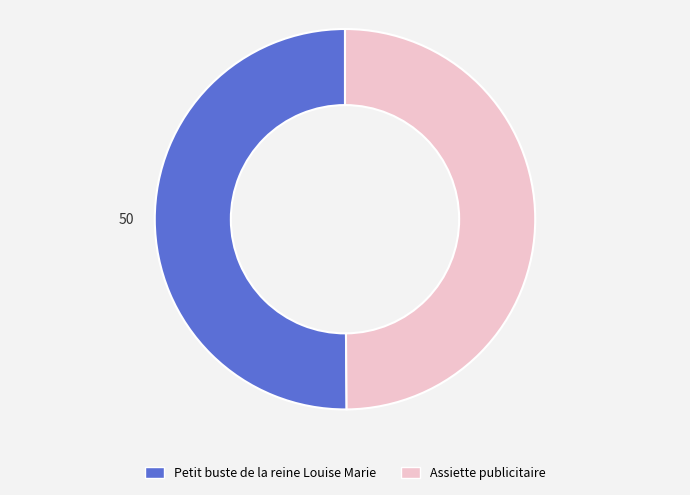

The Assiette publicitaire slice represents 50% of the pie. True or false?

True